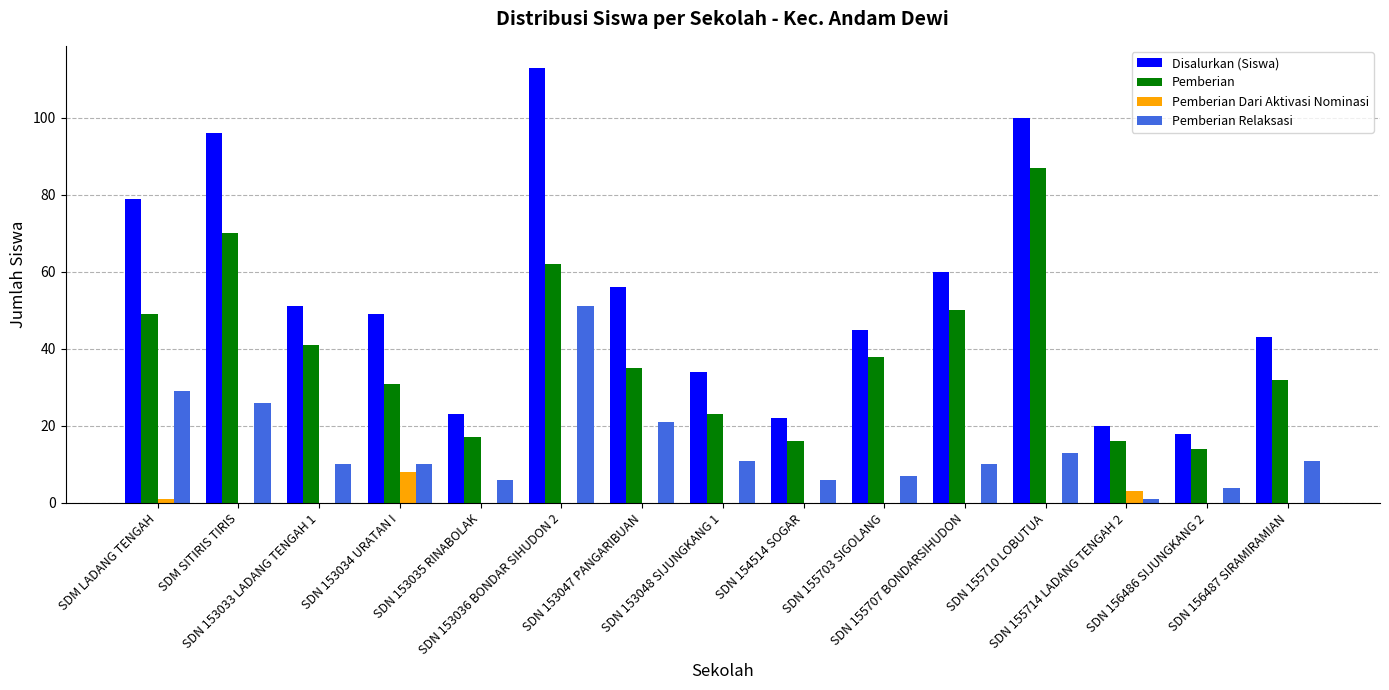

Reading left to right, extract all data points from this chart.

Disalurkan (Siswa): 79	96	51	49	23	113	56	34	22	45	60	100	20	18	43
Pemberian: 49	70	41	31	17	62	35	23	16	38	50	87	16	14	32
Pemberian Dari Aktivasi Nominasi: 1	0	0	8	0	0	0	0	0	0	0	0	3	0	0
Pemberian Relaksasi: 29	26	10	10	6	51	21	11	6	7	10	13	1	4	11